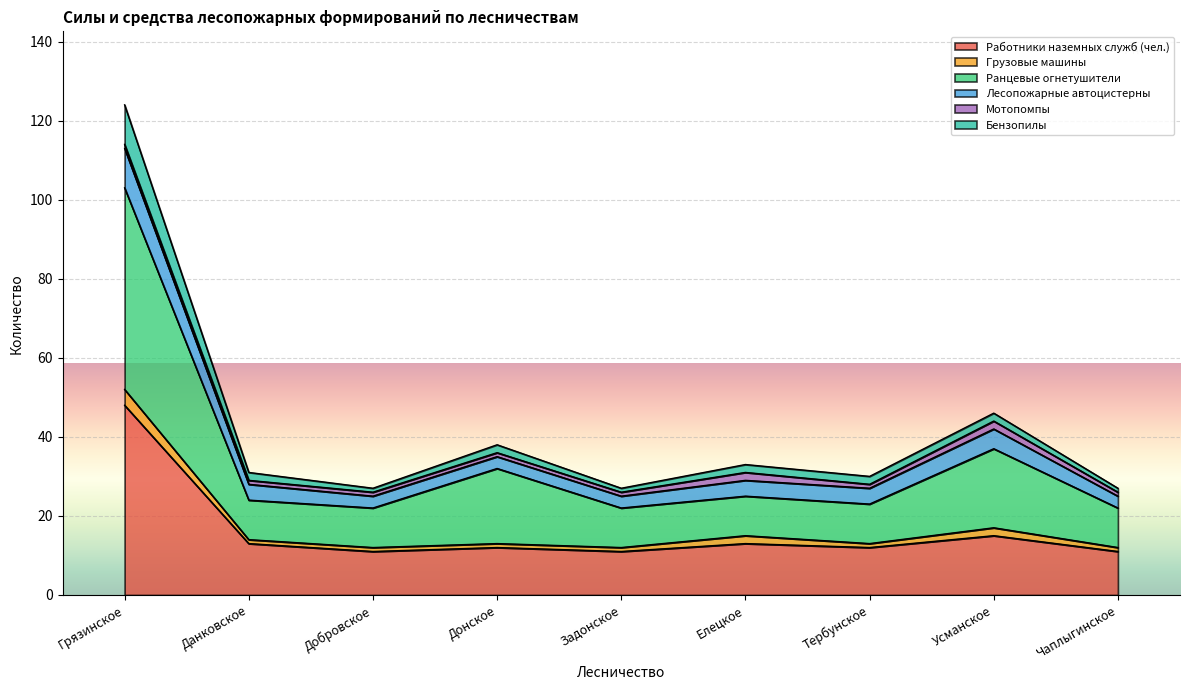

The value of Бензопилы at Донское is 8. True or false?

False